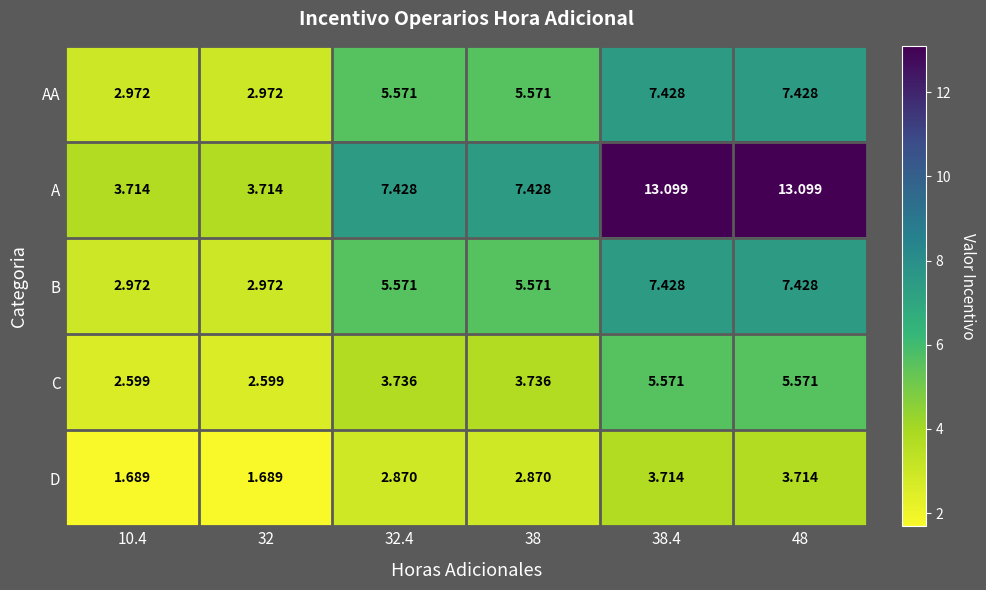

Is the value of B at 32.4 greater than the value of A at 48?

No